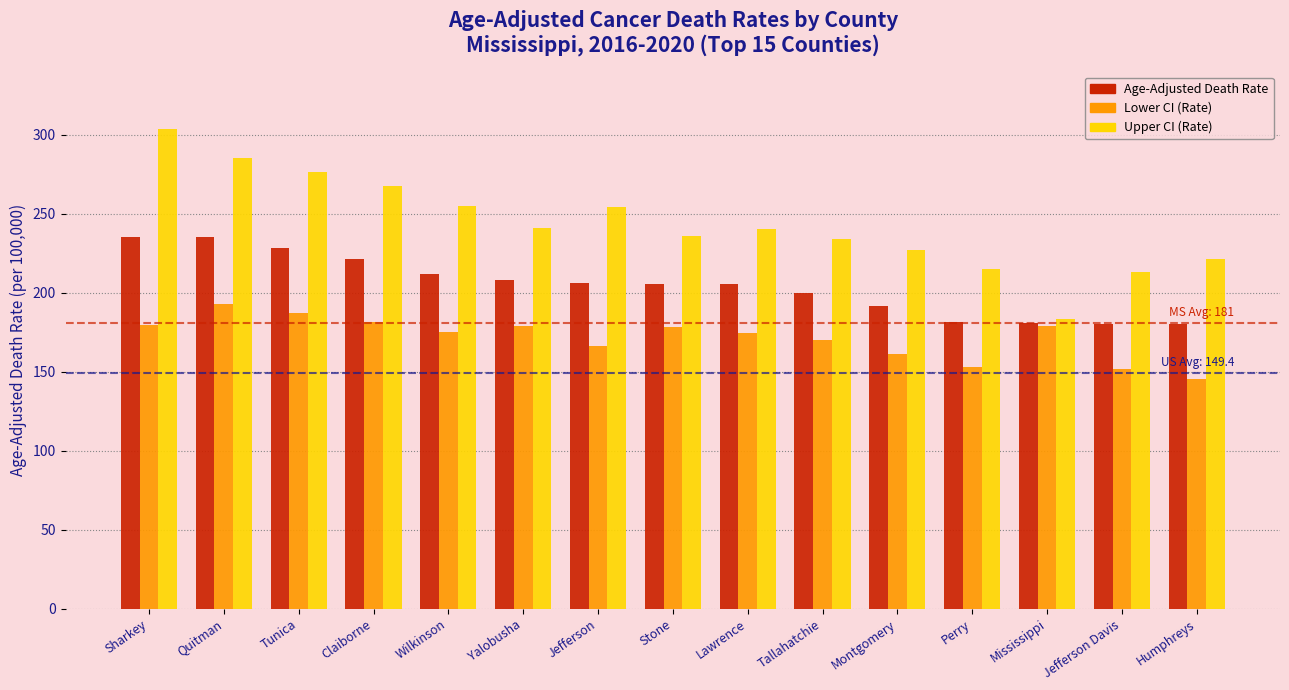

What is the total value across all series at Humphreys?

546.8